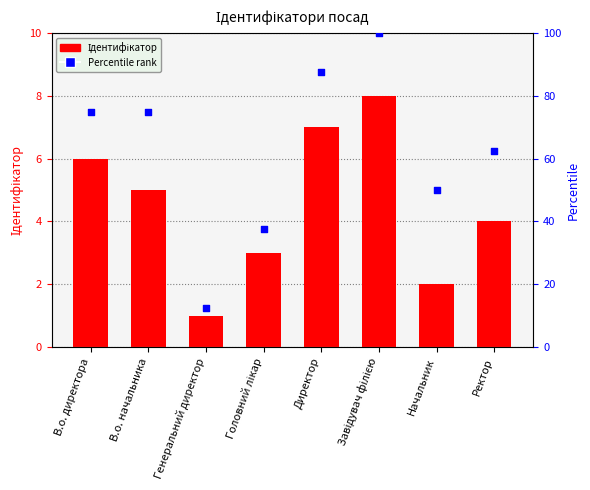

At how many categories does at least one series exceed 65?

4